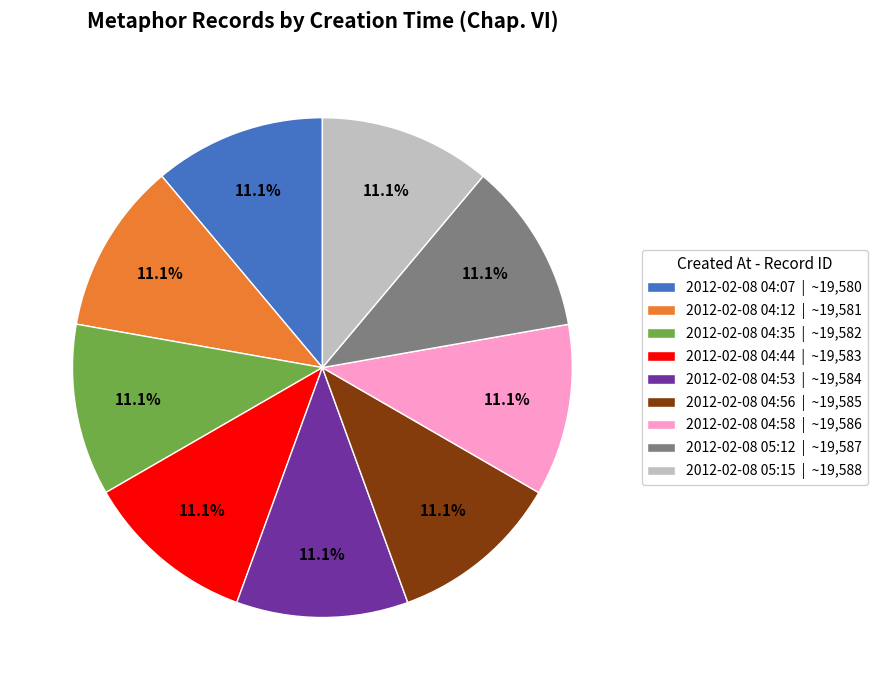

What portion of the pie excludes 2012-02-08 05:15?

88.9%